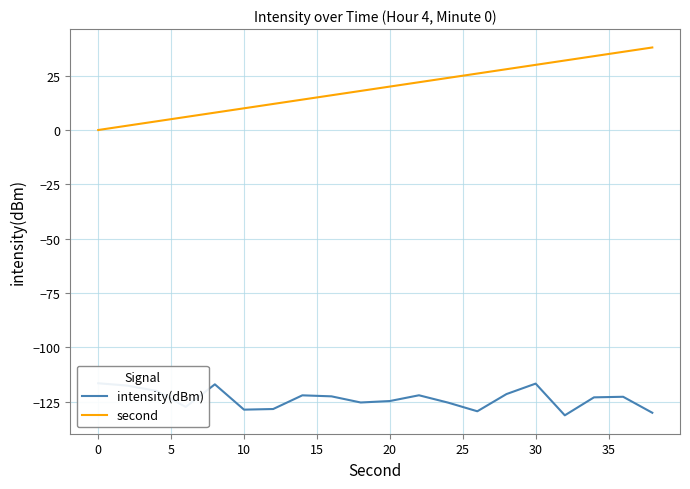

What is the highest value of the second series?

38